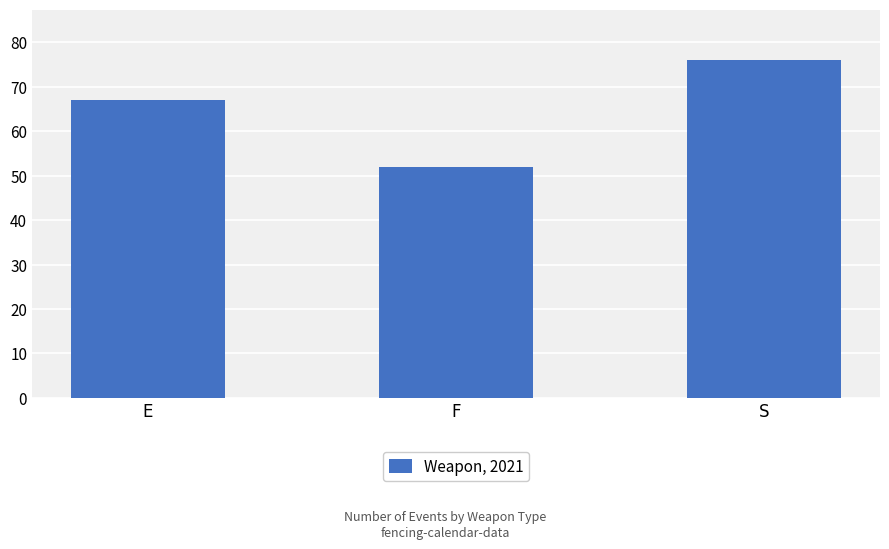

Does the chart contain any negative values?

No